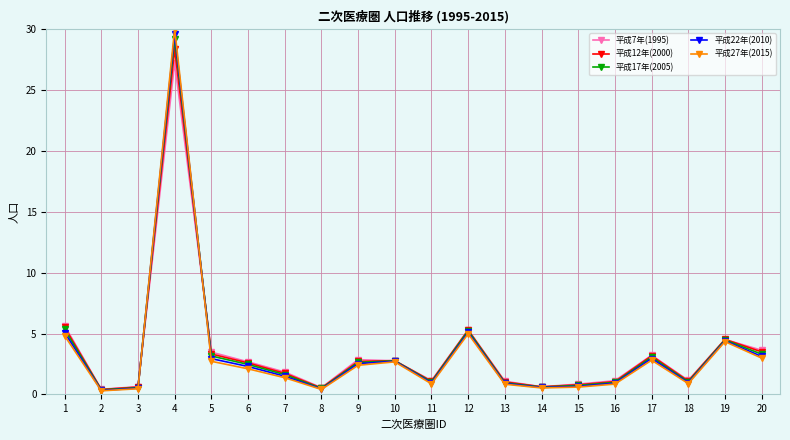

Between 6 and 19, which series saw the biggest shift?

平成27年(2015)